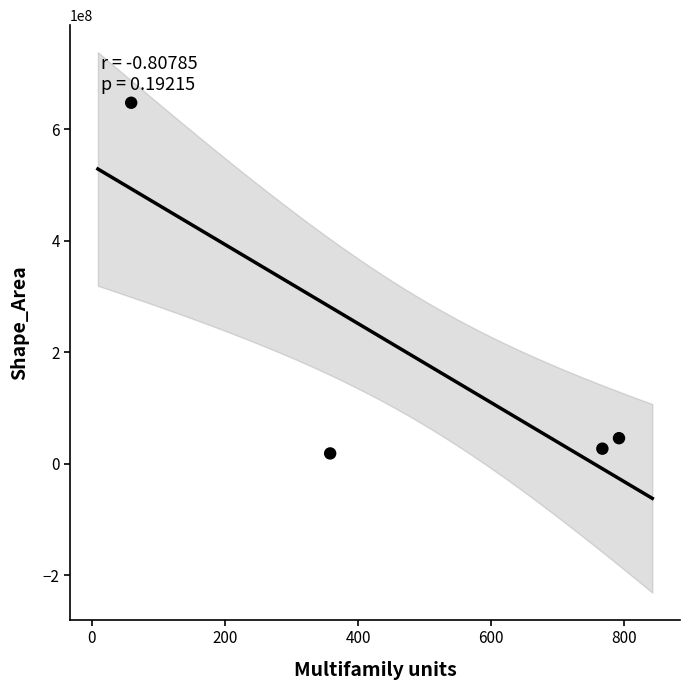

What Y value in the scatter plot is closest to 333208853?

45922890.1